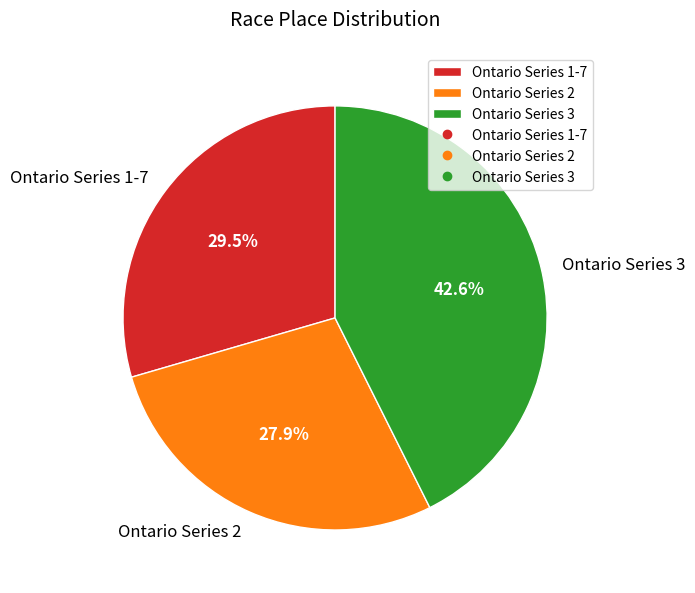

Rank the categories by value from highest to lowest.

Ontario Series 3, Ontario Series 1-7, Ontario Series 2